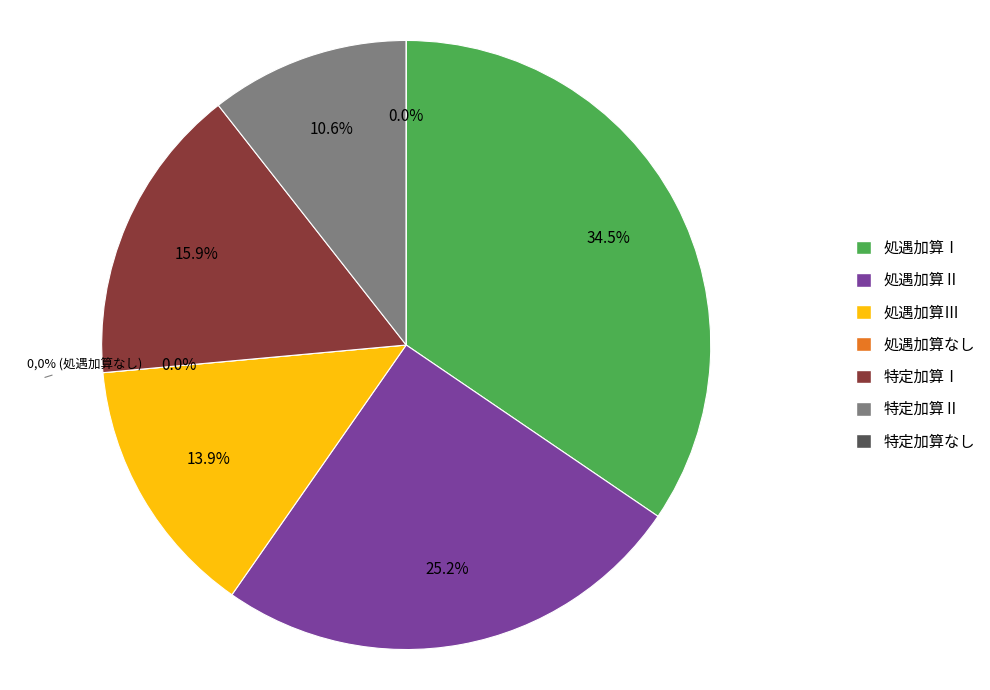

To the nearest percent, what is the difference between the largest and smallest slice percentages?

35%